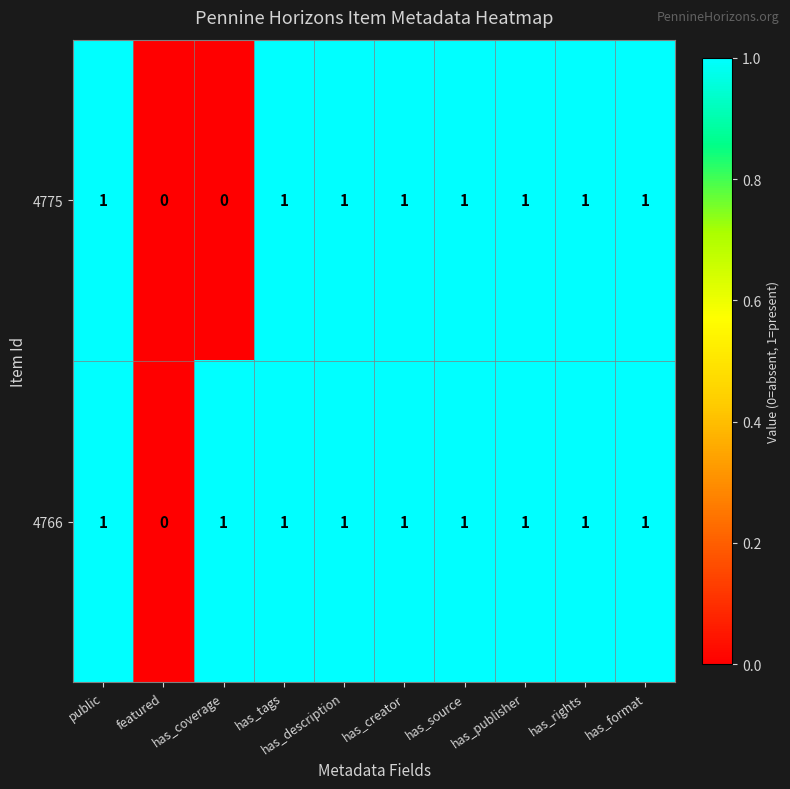

Which series changed the most between has_coverage and has_publisher?

4775